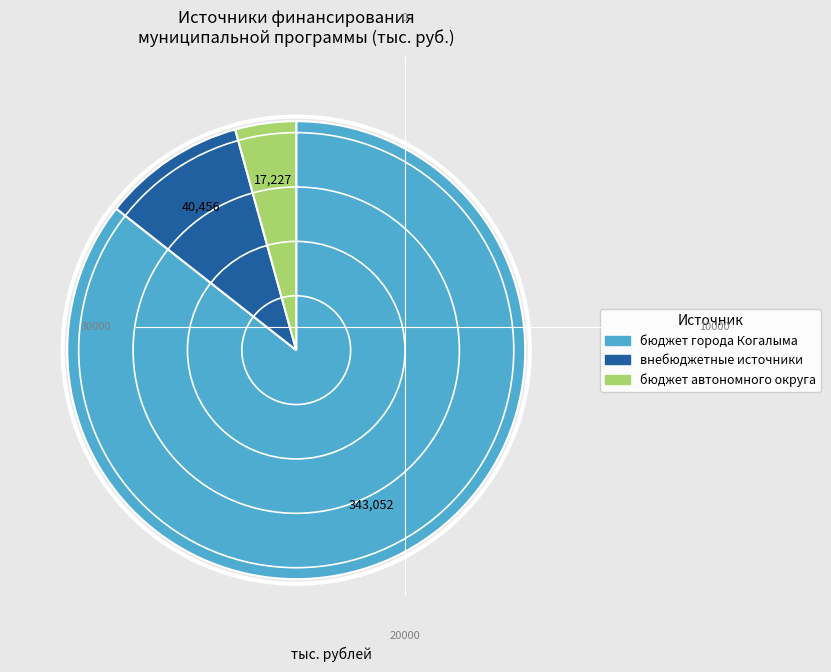

Is there any slice that represents more than half of the pie?

Yes